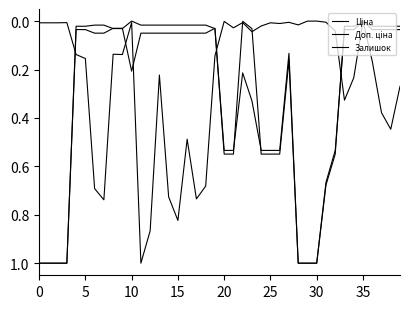

What is the value of the Залишок point at the 18th from the left?

0.7